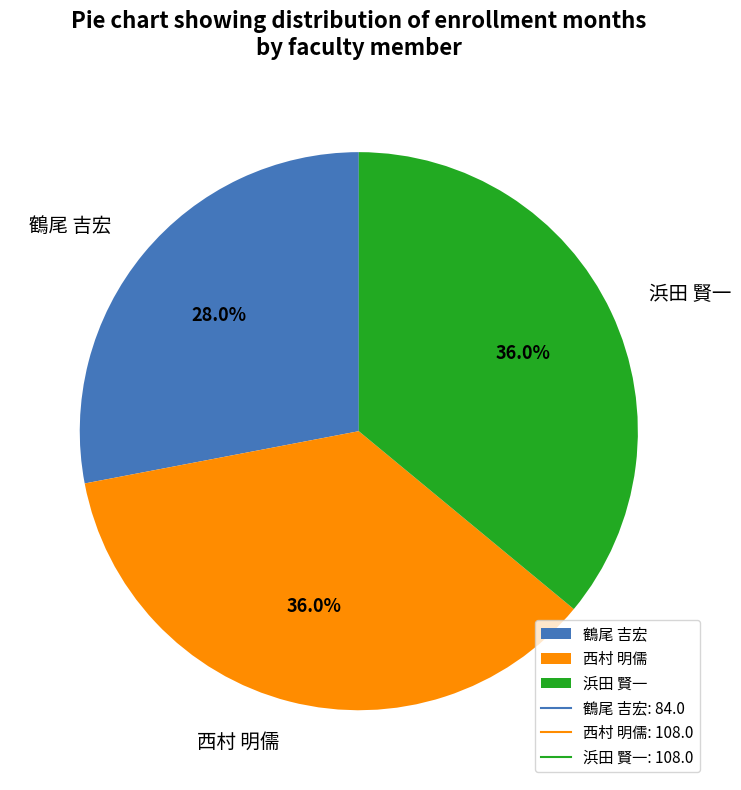

To the nearest percent, what is the difference between the largest and smallest slice percentages?

8%